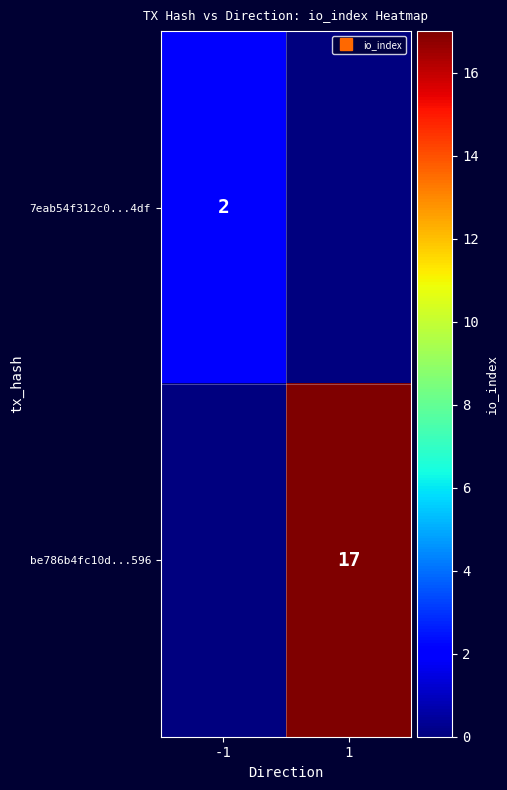

Which series has the largest range (max minus min)?

be786b4fc10d...596